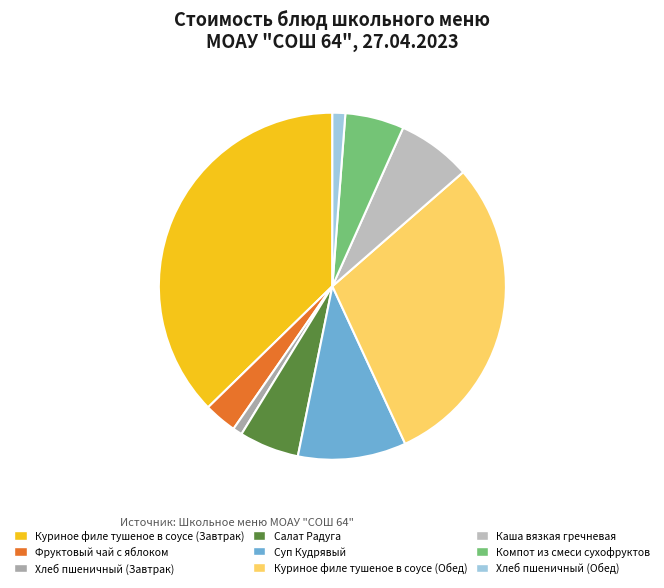

Is there a majority slice in this chart?

No